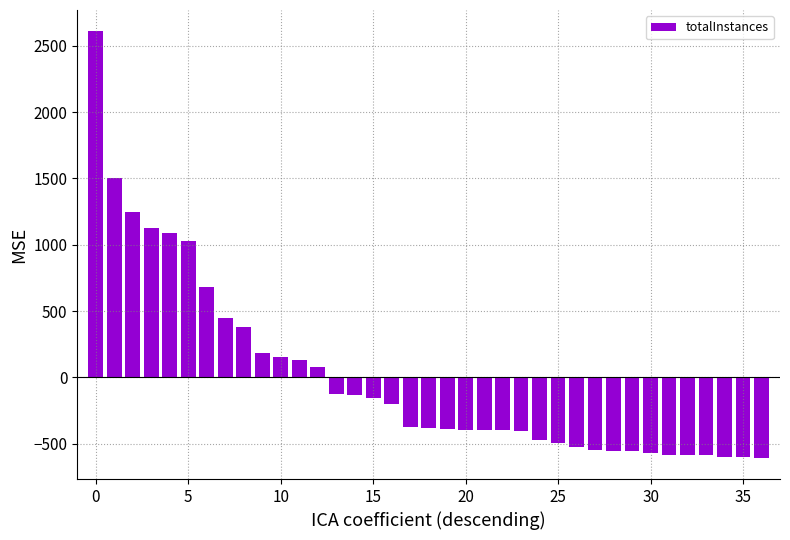

How many values are above zero?

13